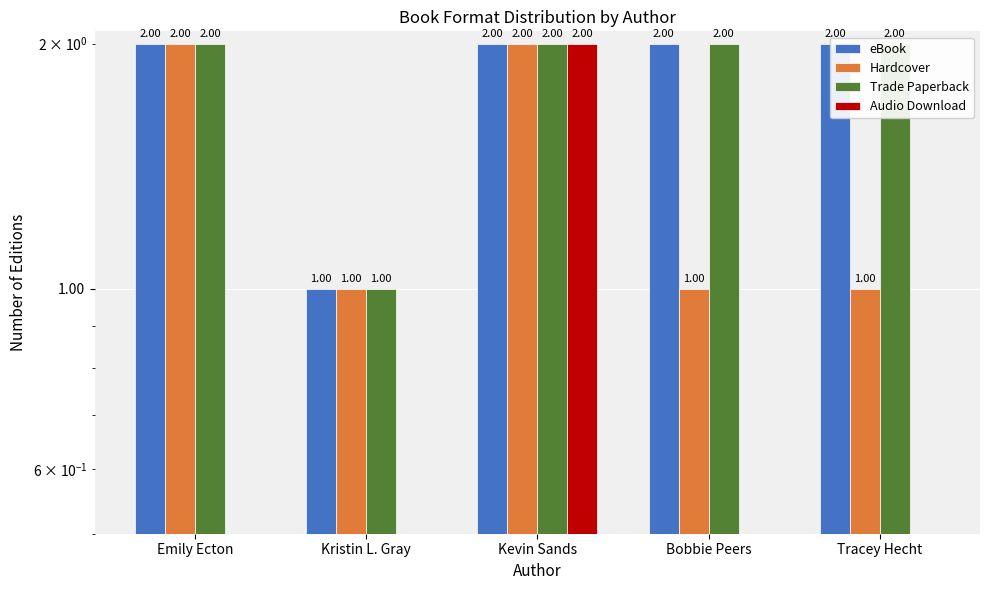

Which series has the largest total across all categories?

eBook